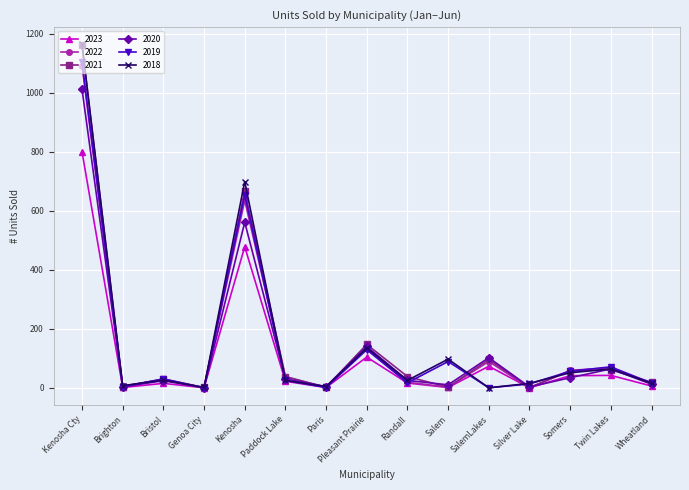

What is the value of the 2018 point at the 6th from the left?

25